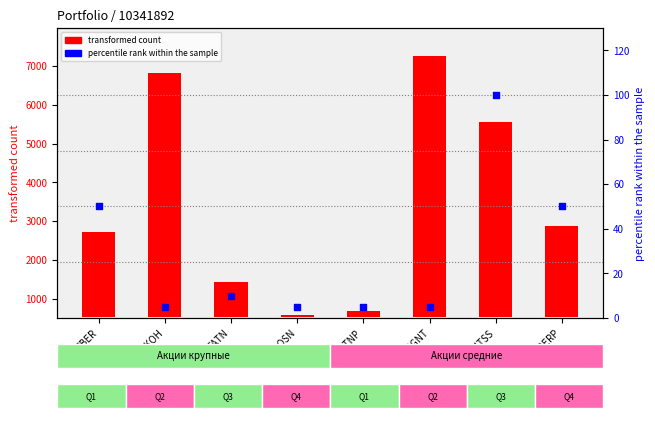

Which series contains the lowest Y value?

percentile rank within the sample